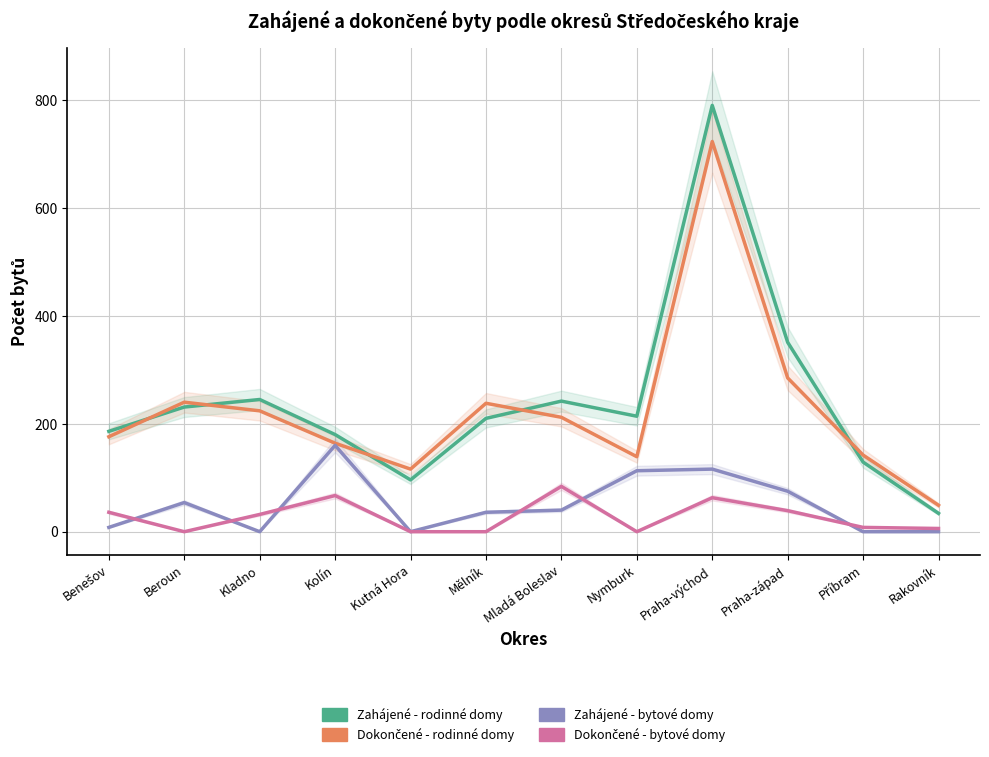

What is the value of the Zahájené - rodinné domy point at the 10th from the left?

351